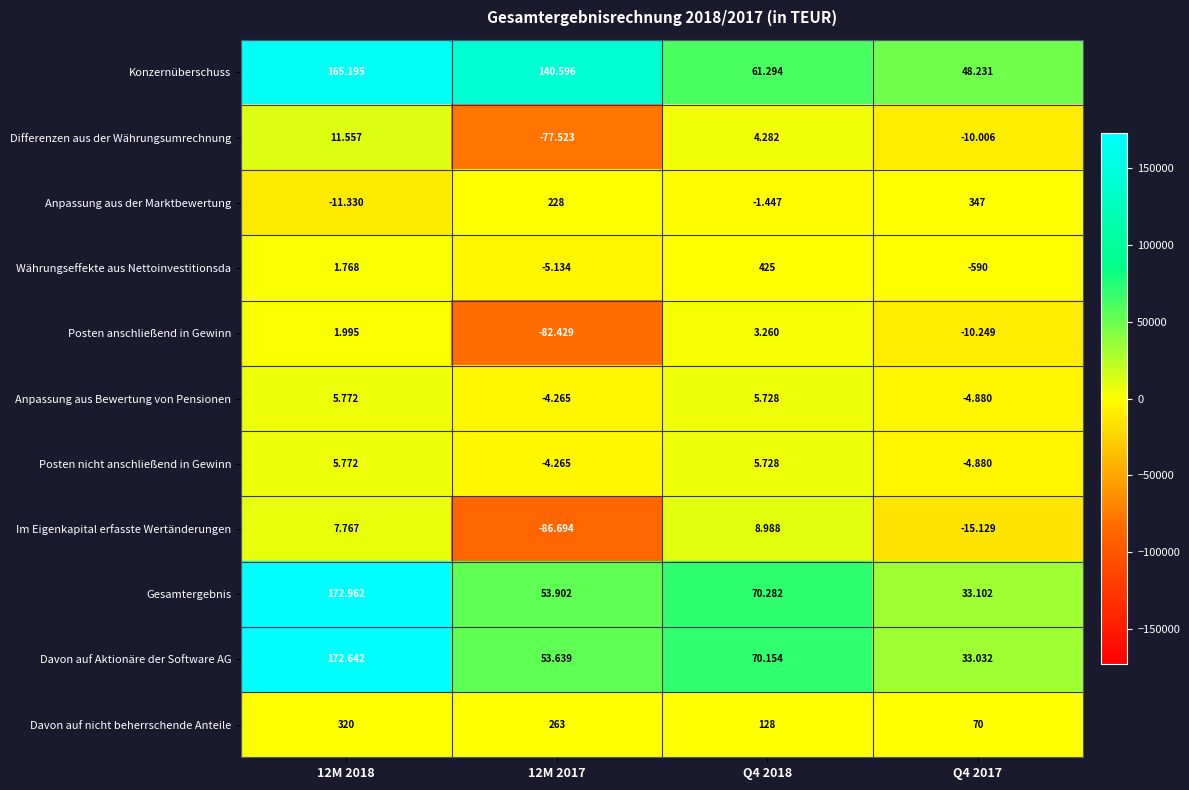

Which series has the largest total across all categories?

Konzernüberschuss